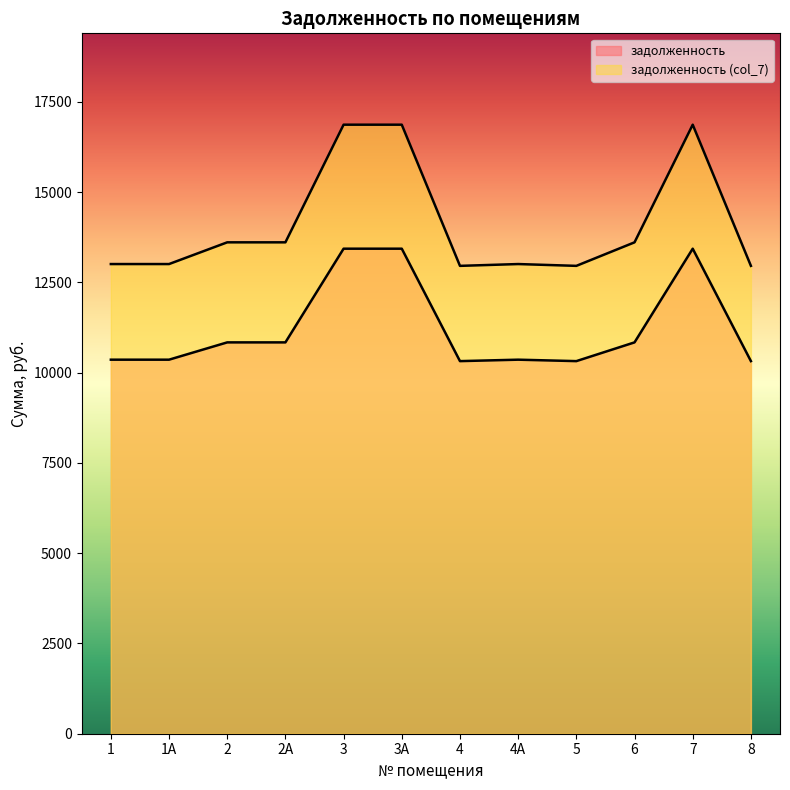

Rank the series by their average value, from lowest to highest.

задолженность, задолженность (col_7)